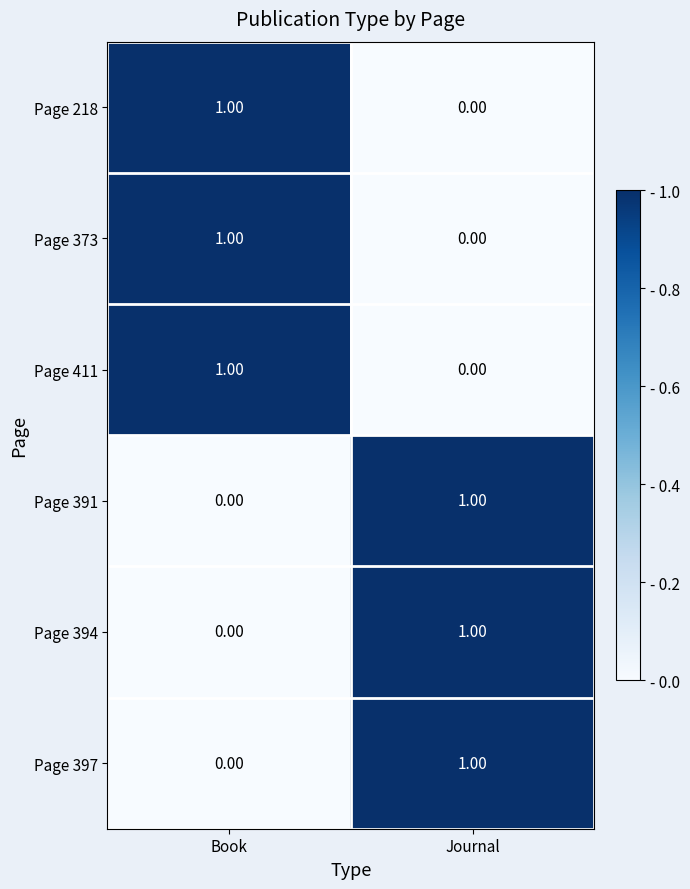

At which label is Page 373 closest to 0?

Journal